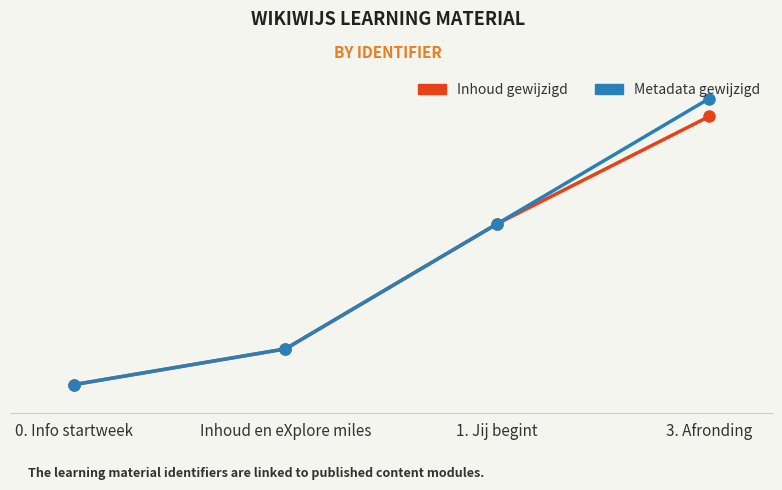

What are all the series names shown in the legend?

Inhoud gewijzigd, Metadata gewijzigd